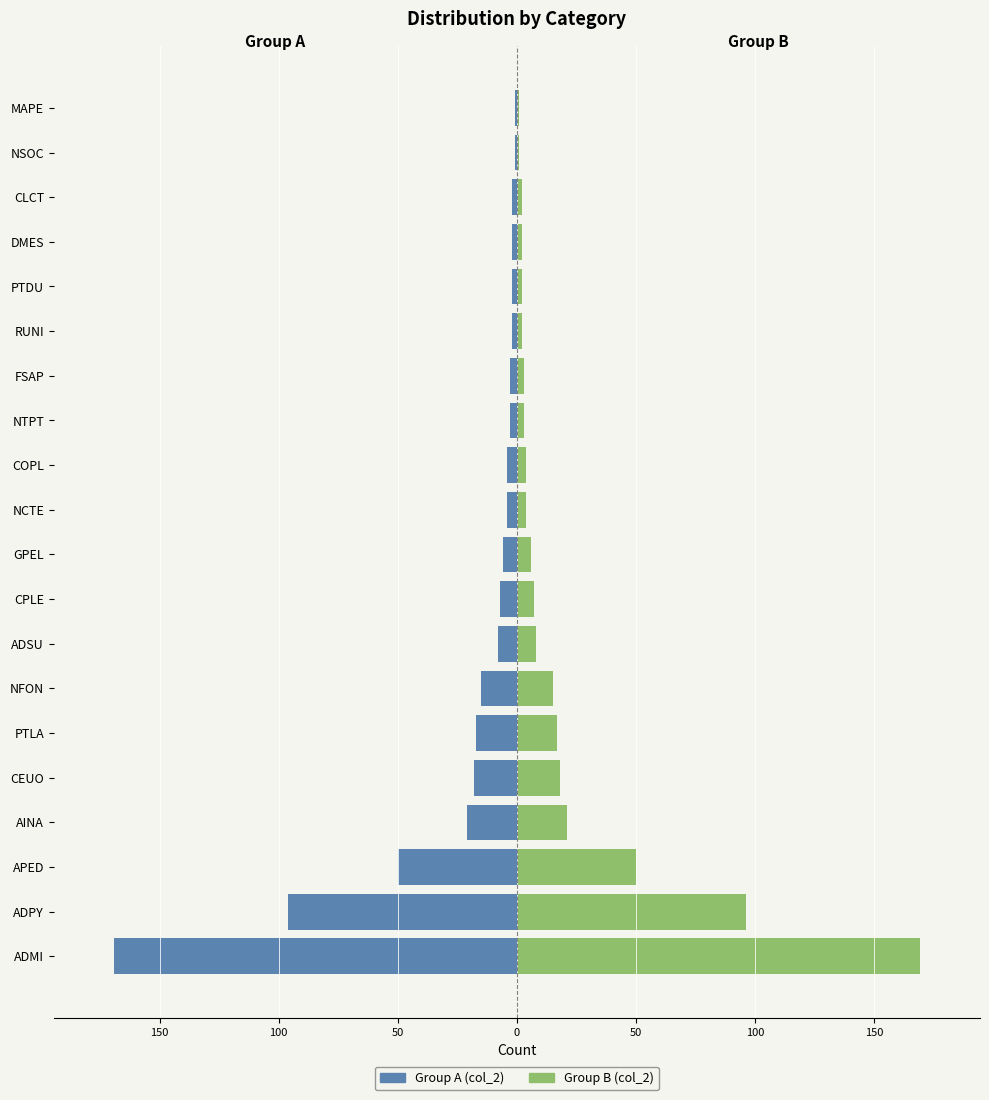

Where does the col_2 (left) series first go above -4?

NTPT